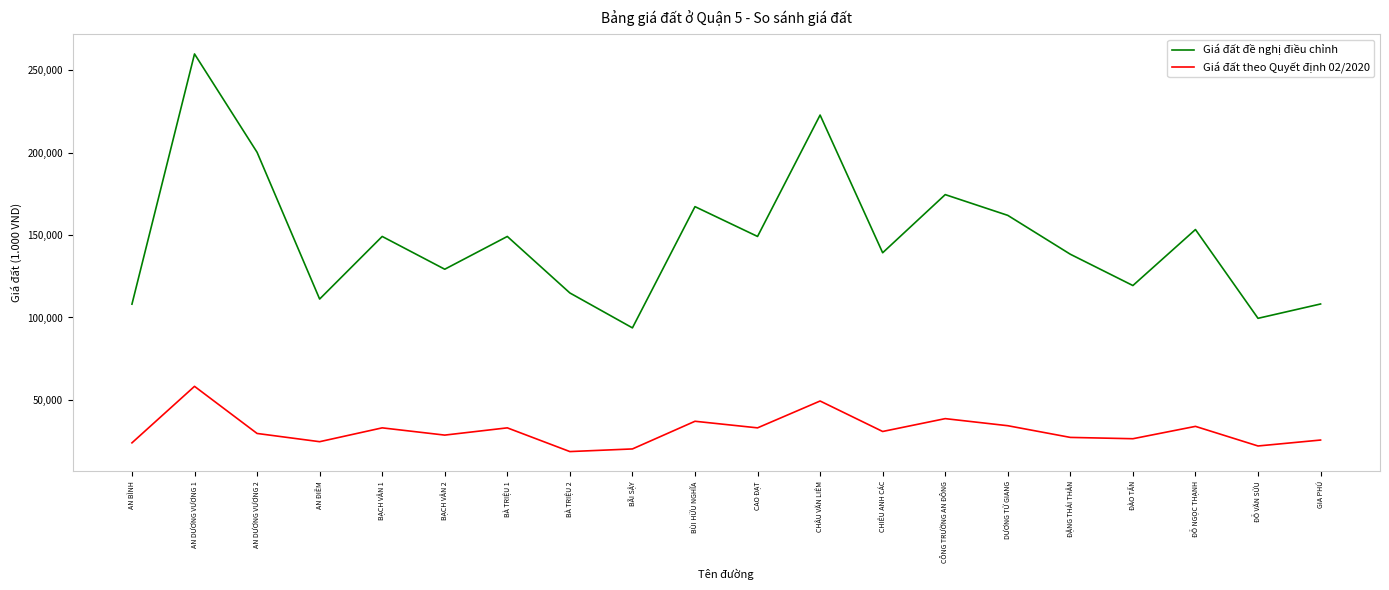

What are all the series names shown in the legend?

Giá đất đề nghị điều chỉnh, Giá đất theo Quyết định 02/2020